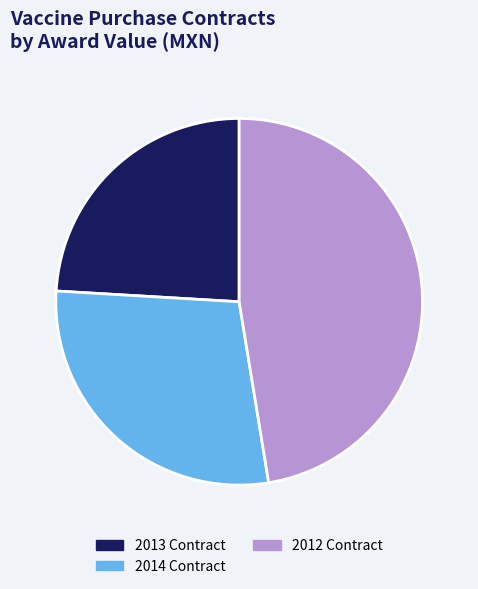

Does any single category account for the majority?

No